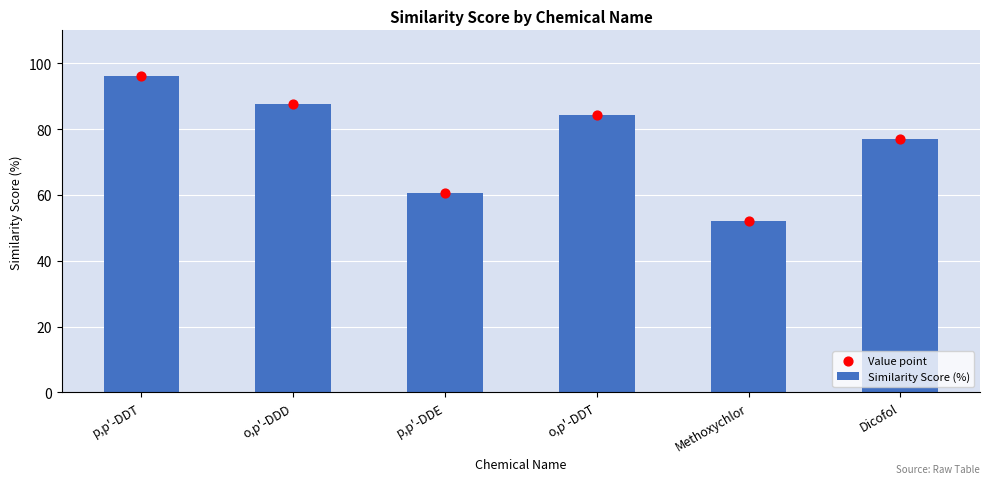

What are all the series names shown in the legend?

Similarity Score (%), Value point